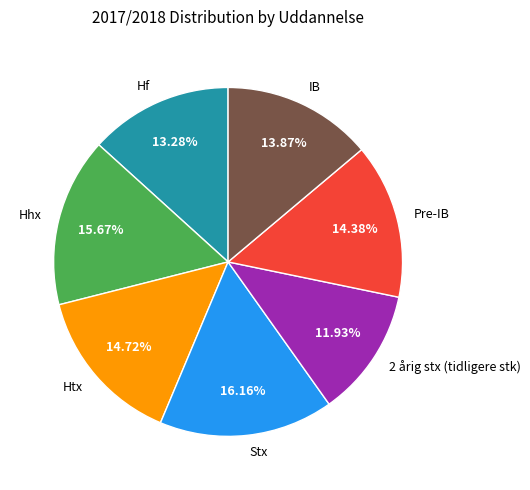

Does any single category account for the majority?

No